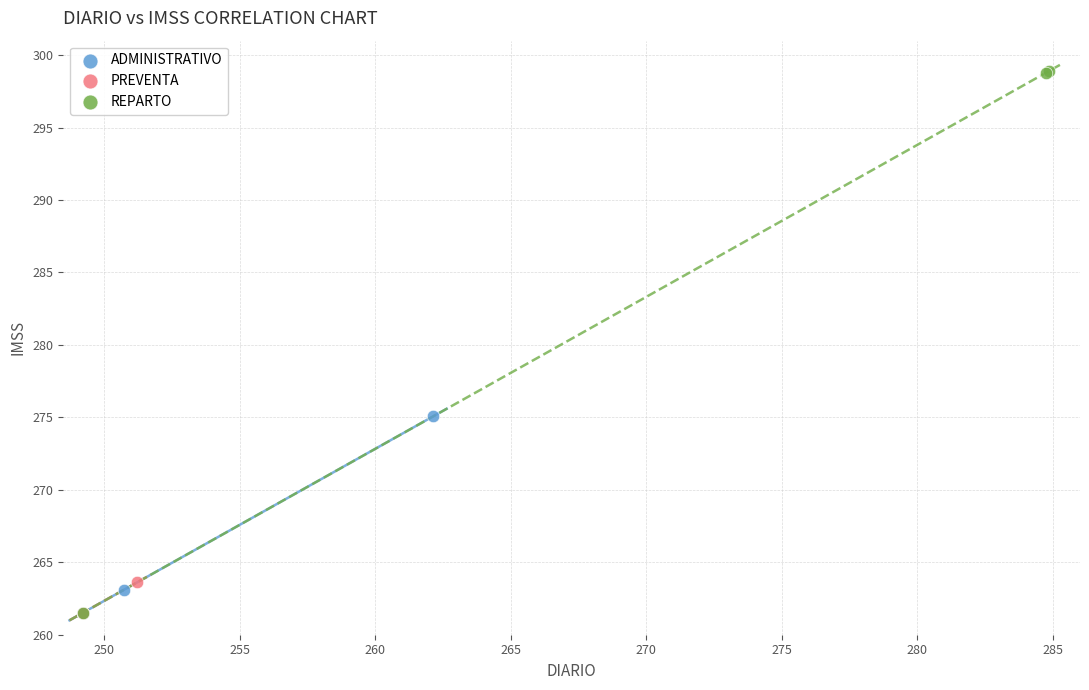

Which series contains the highest Y value?

REPARTO